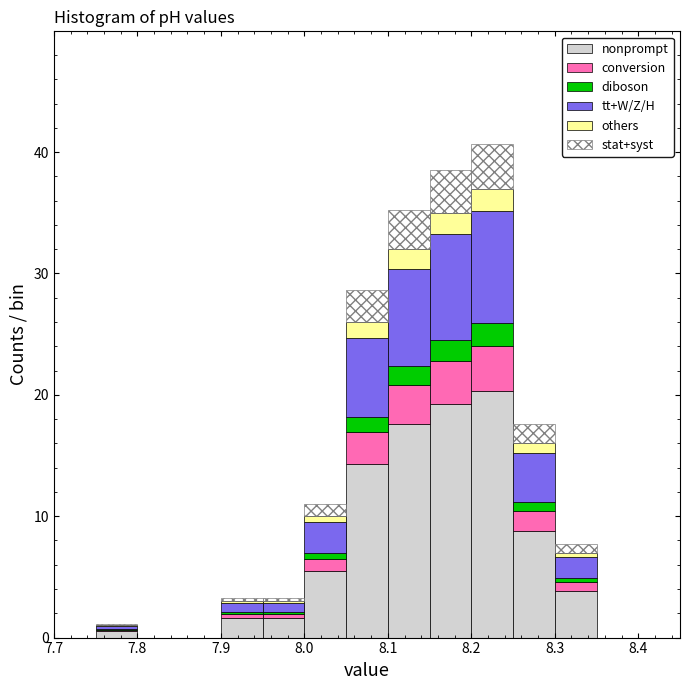

Reading left to right, transcribe this chart: for each stacked bar, give the range it covers on the x-axis and its total height. The values are not printed on the chart, so give them approximately, as read against the axis.

7.70 to 7.75: 0
7.75 to 7.80: 1
7.80 to 7.85: 0
7.85 to 7.90: 0
7.90 to 7.95: 3
7.95 to 8.00: 3
8.00 to 8.05: 11
8.05 to 8.10: 29
8.10 to 8.15: 35
8.15 to 8.20: 39
8.20 to 8.25: 41
8.25 to 8.30: 18
8.30 to 8.35: 8
8.35 to 8.40: 0
8.40 to 8.45: 0